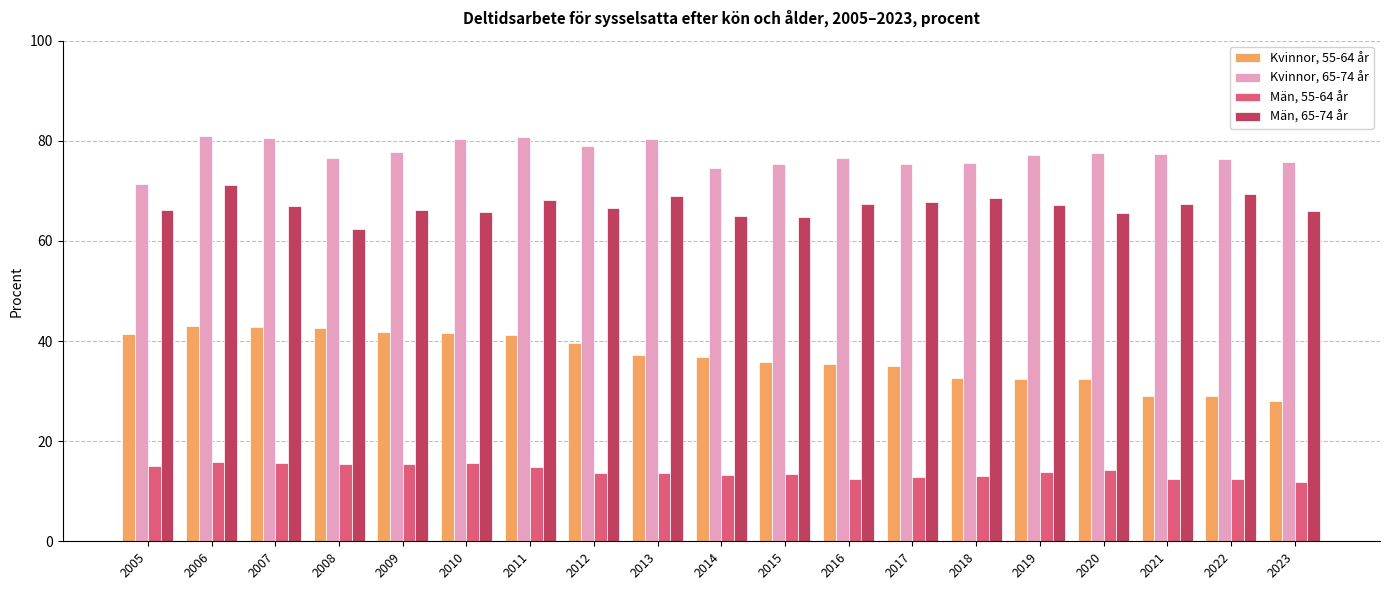

Which series changed the most between 2005 and 2023?

Kvinnor, 55-64 år